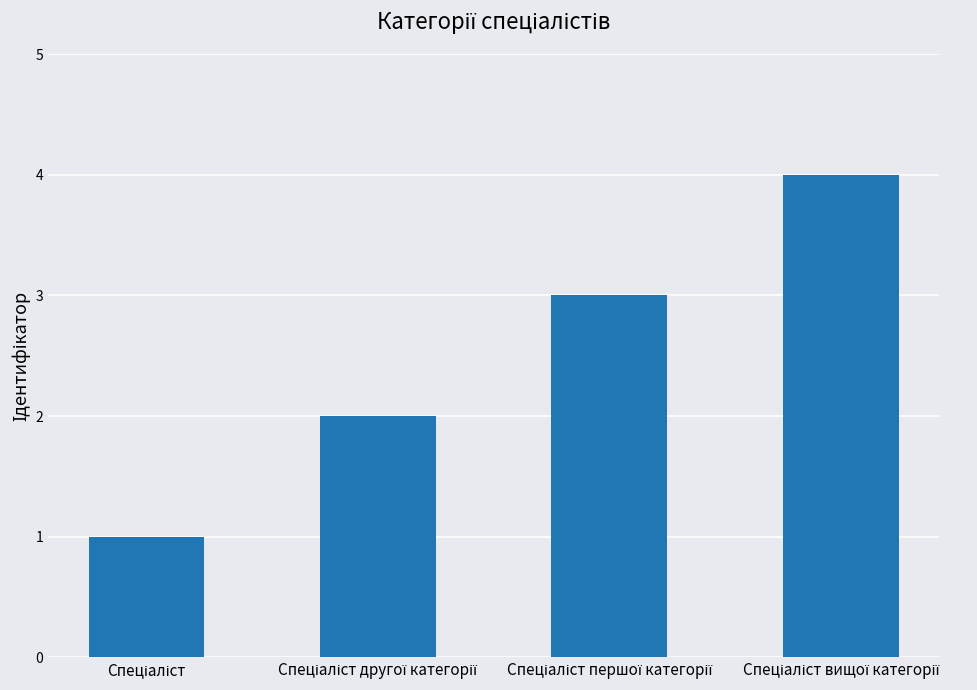

What is the sum of all values?

10